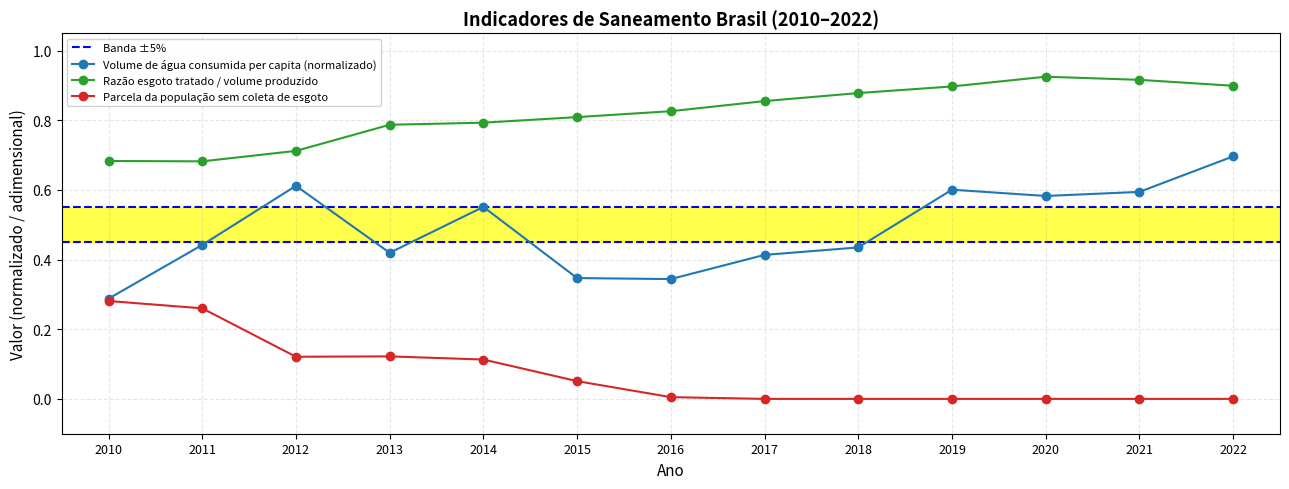

List the series in order of their peak value, highest first.

Razão esgoto tratado / volume produzido, Volume de água consumida per capita (L/hab/dia), Parcela da população sem coleta de esgoto